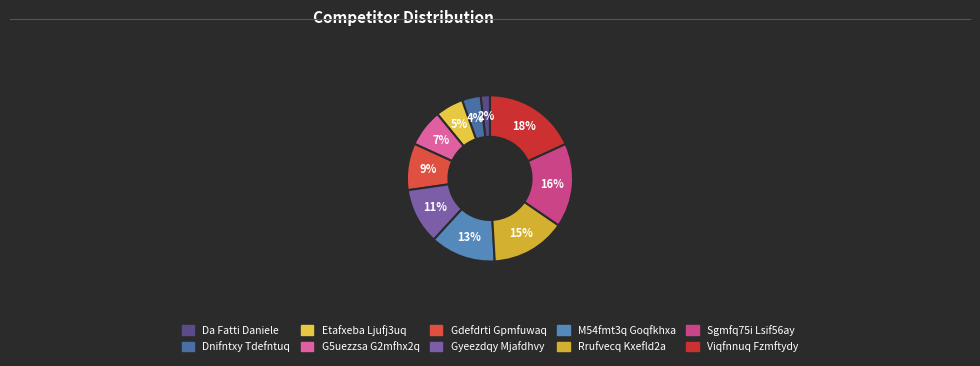

To the nearest percent, what percentage of the pie is Dnifntxy Tdefntuq?

4%